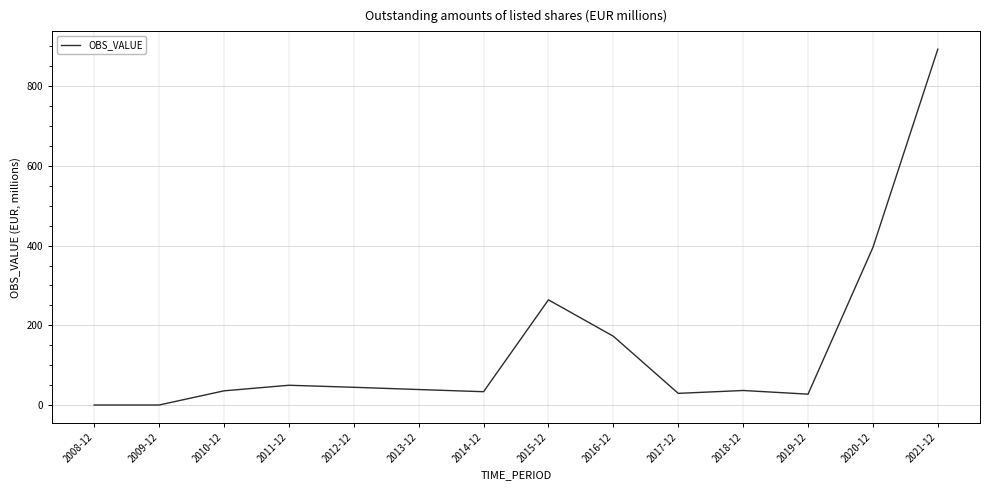

Where does the data first go above 38?

2011-12